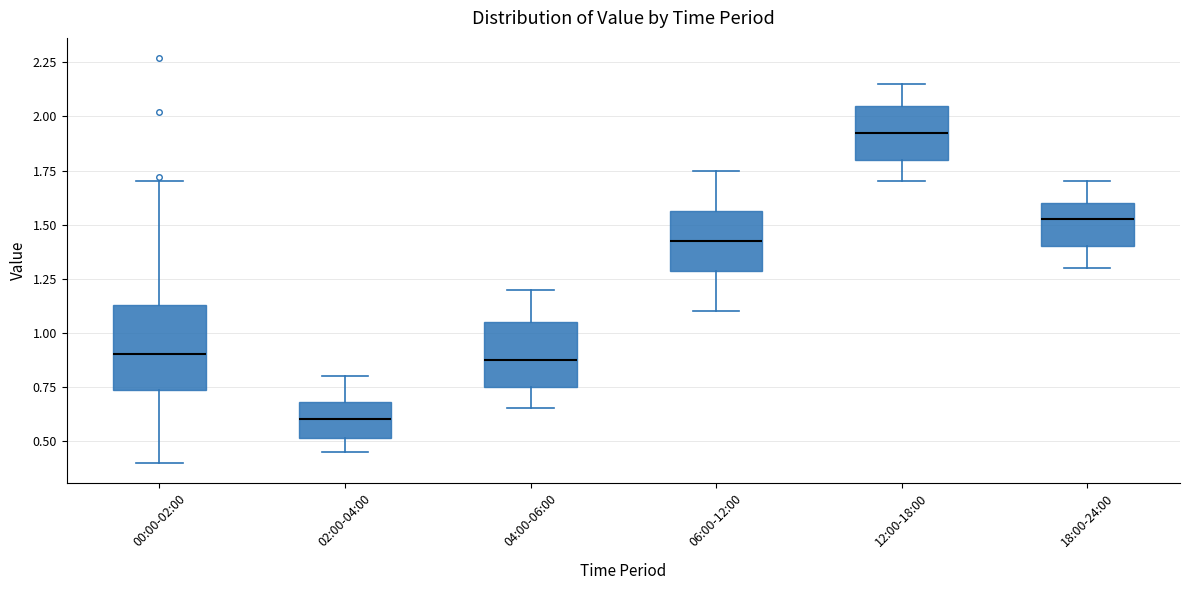

Reading left to right, transcribe this box plot: for each box, give where its median line is, the range the box spans, and where its two whiskers end, as read against the y-axis. The values are not printed on the chart, so give them approximately, as read against the axis.

00:00-02:00: median 0.90, box 0.75 to 1.15, whiskers 0.40 to 1.70
02:00-04:00: median 0.60, box 0.50 to 0.70, whiskers 0.45 to 0.80
04:00-06:00: median 0.90, box 0.75 to 1.05, whiskers 0.65 to 1.20
06:00-12:00: median 1.45, box 1.30 to 1.55, whiskers 1.10 to 1.75
12:00-18:00: median 1.95, box 1.80 to 2.05, whiskers 1.70 to 2.15
18:00-24:00: median 1.55, box 1.40 to 1.60, whiskers 1.30 to 1.70